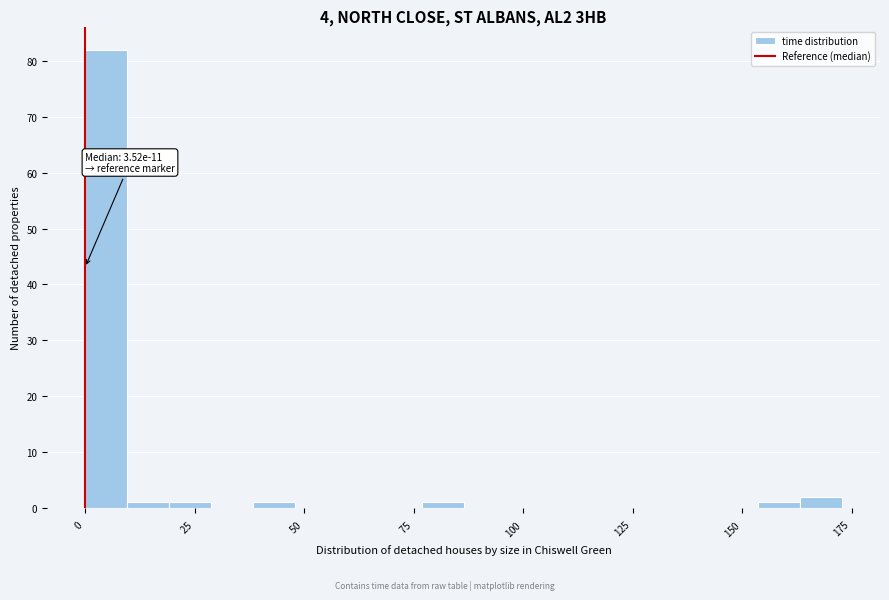

Read against the x-axis, roughly where is the centre of the tallest bar?

5